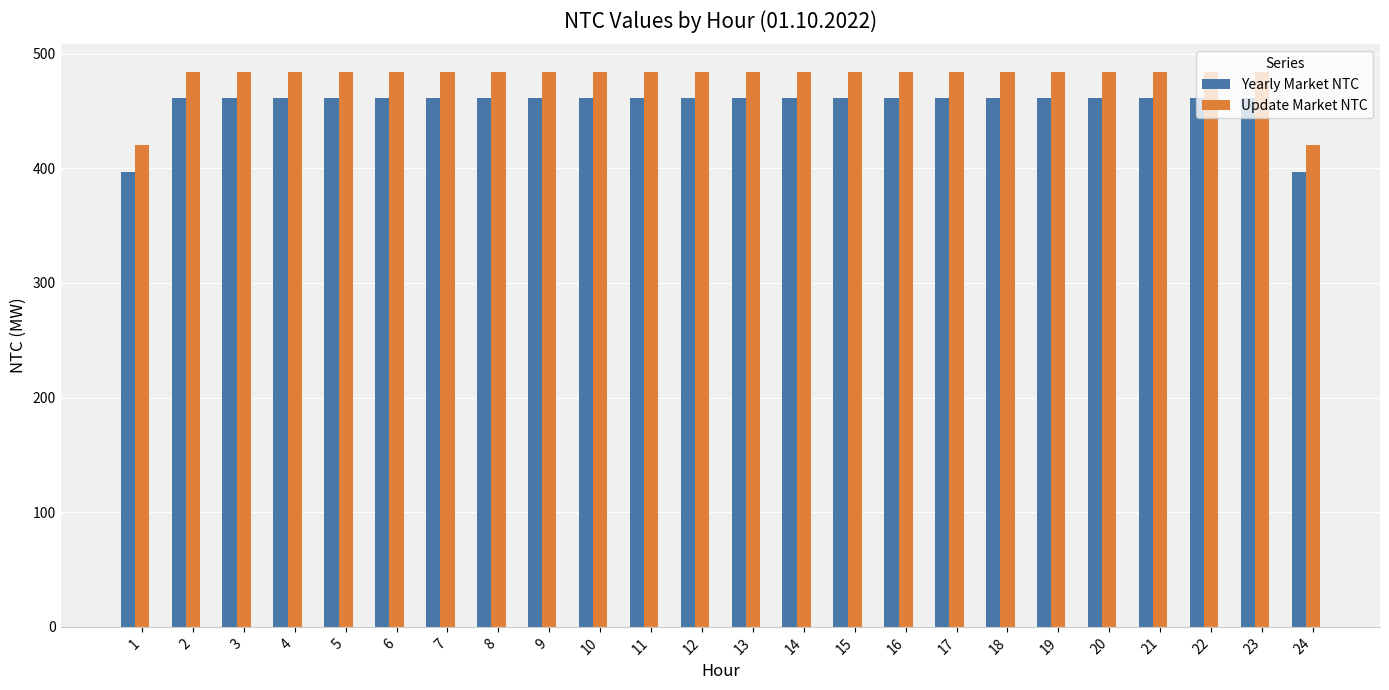

How many bars are there in each group?

2